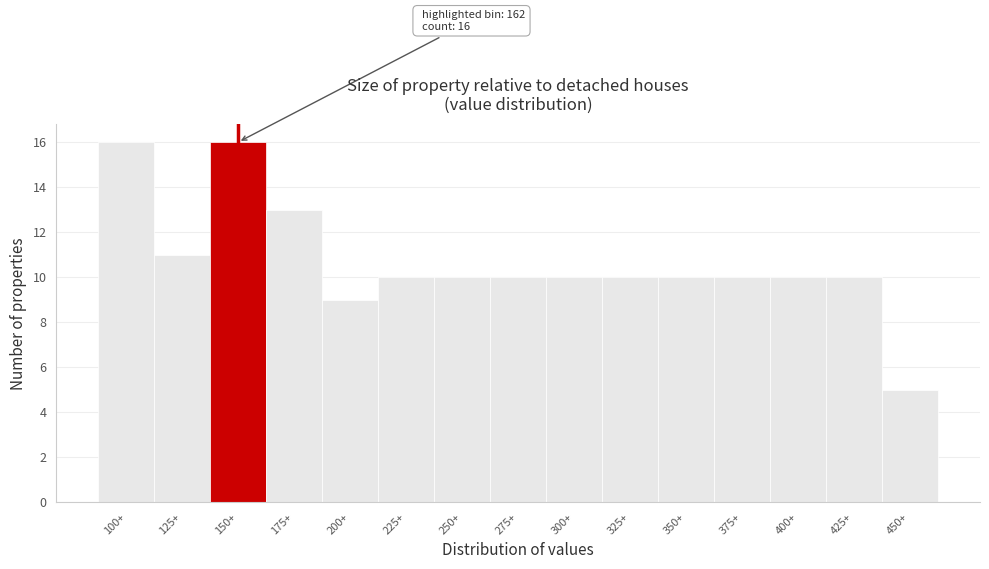

Reading left to right, extract all data points from this chart.

100+=16	125+=11	150+=16	175+=13	200+=9	225+=10	250+=10	275+=10	300+=10	325+=10	350+=10	375+=10	400+=10	425+=10	450+=5